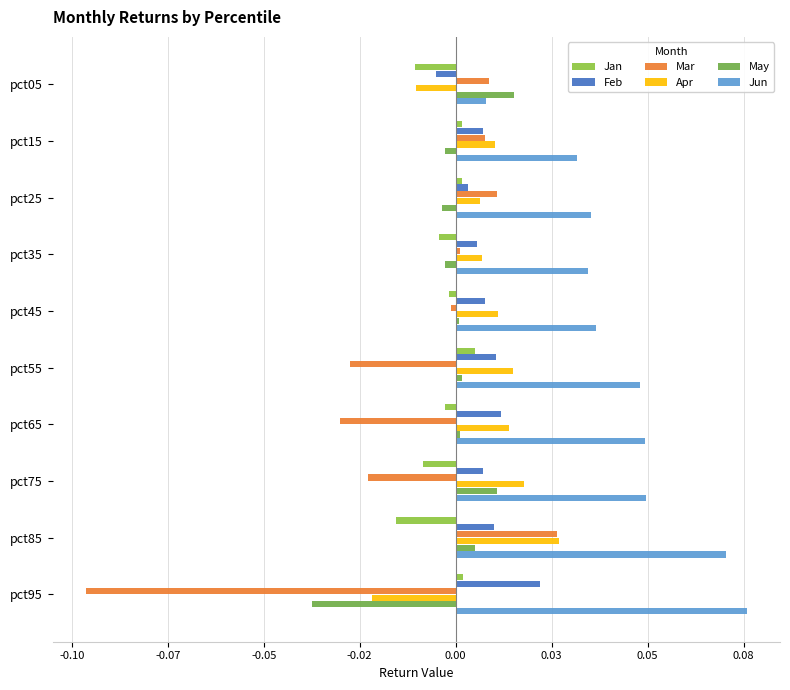

List the series in order of their peak value, highest first.

Jun, Apr, Mar, Feb, May, Jan